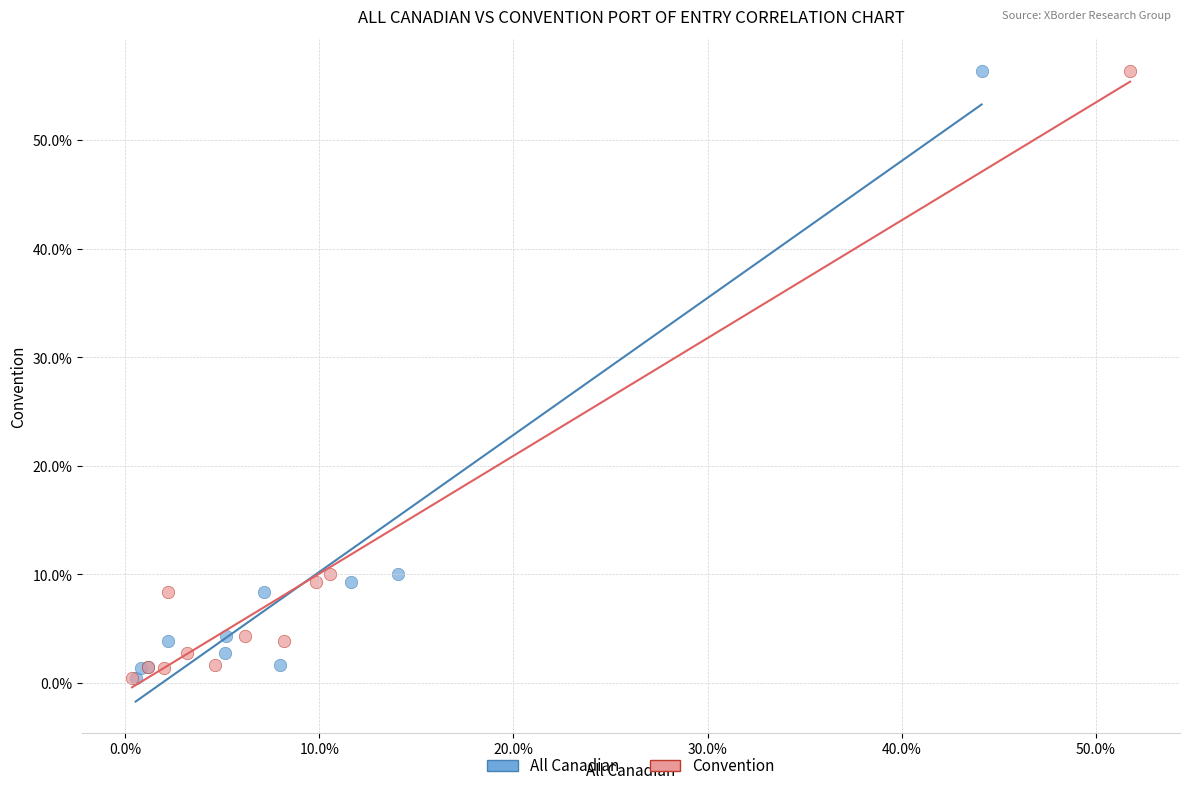

What are all the series names shown in the legend?

All Canadian, Convention